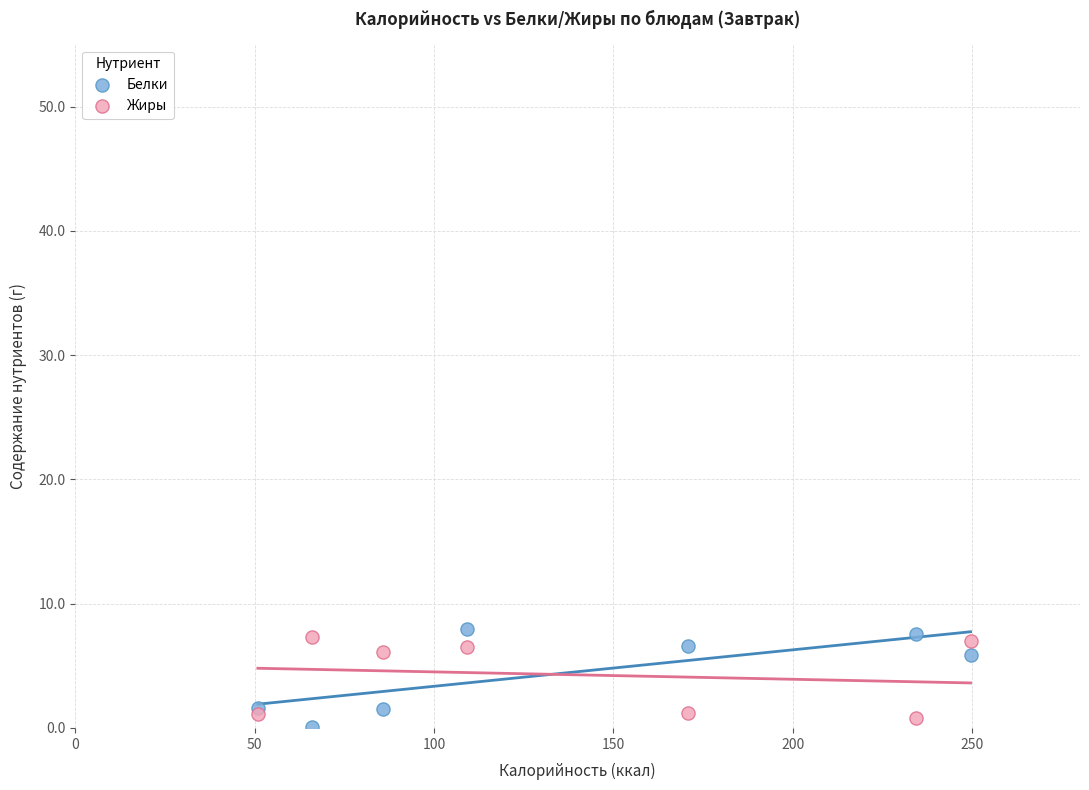

What is the X range (max minus min) for the scatter plot?

198.6